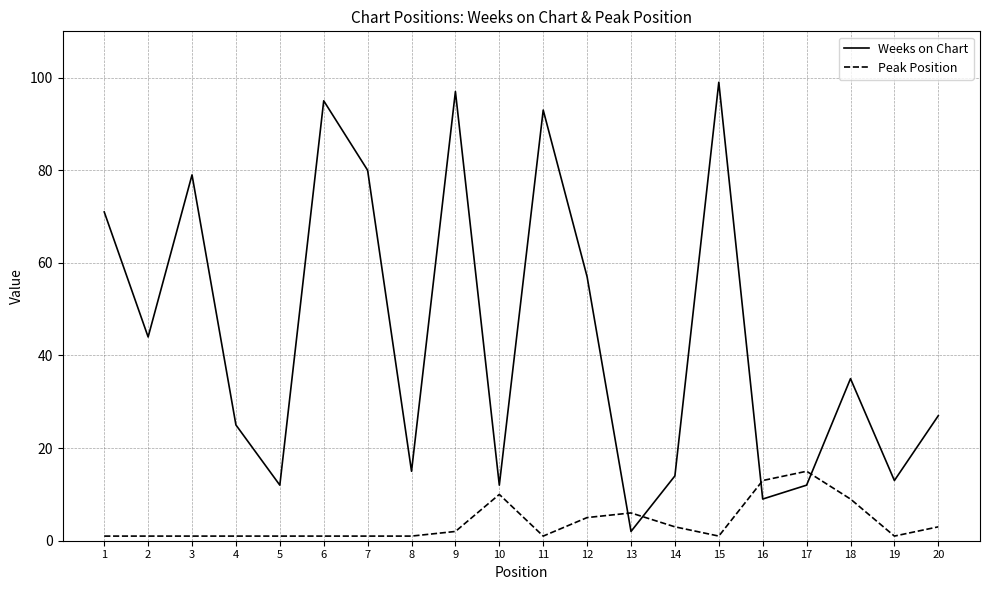

How many lines are shown in the chart?

2